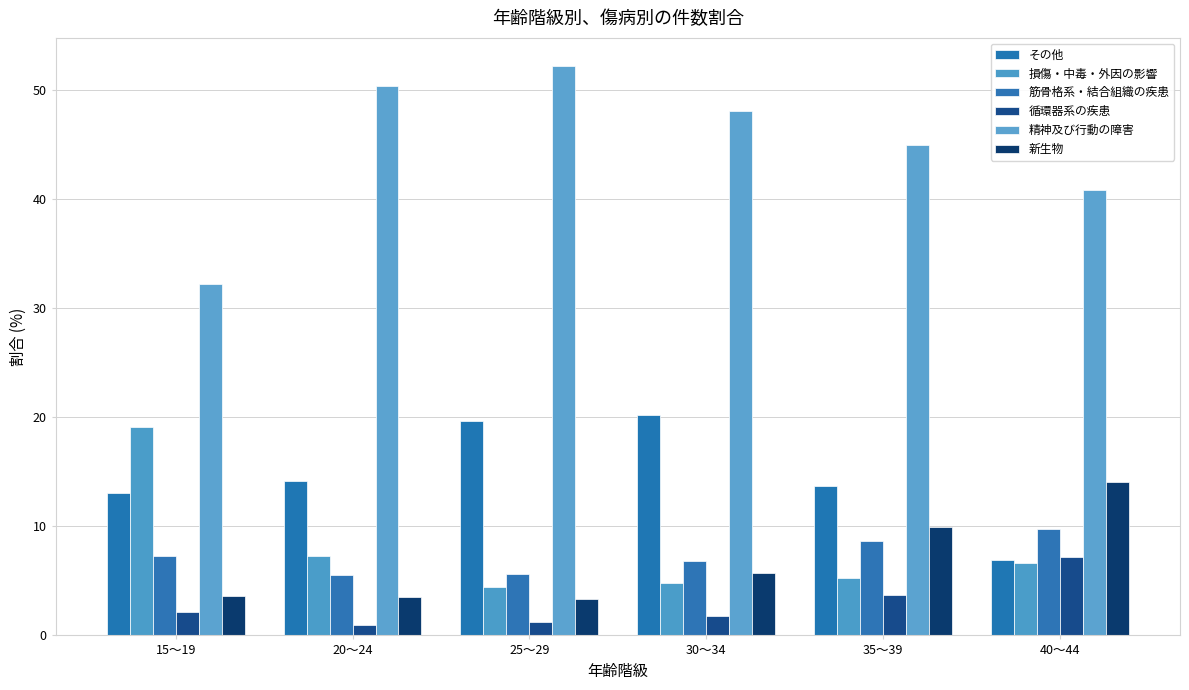

Rank the series at 20～24 from highest to lowest value.

精神及び行動の障害, その他, 損傷・中毒・外因の影響, 筋骨格系・結合組織の疾患, 新生物, 循環器系の疾患